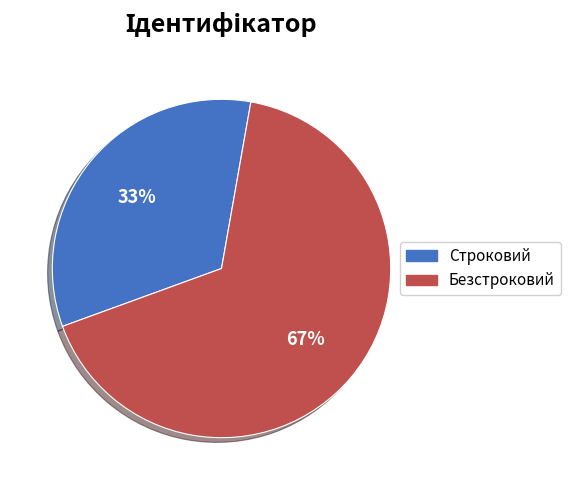

Between Строковий and Безстроковий, which is larger?

Безстроковий